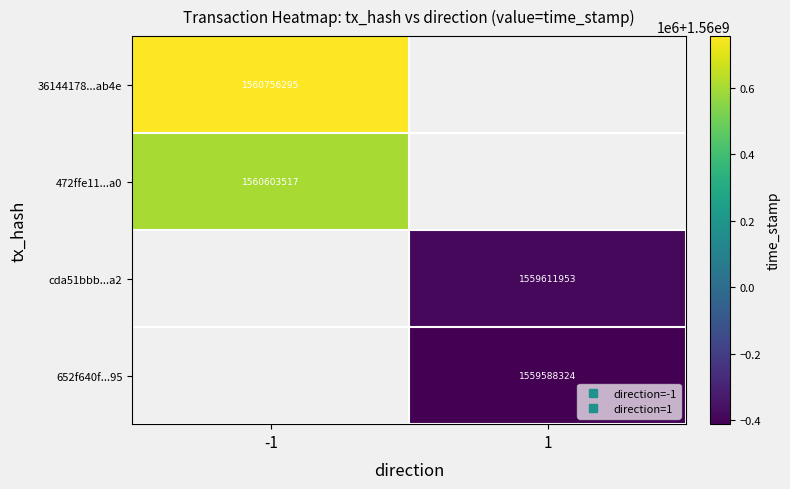

What value does the cda51bbb...a2 series have at 1?

1559611953.0